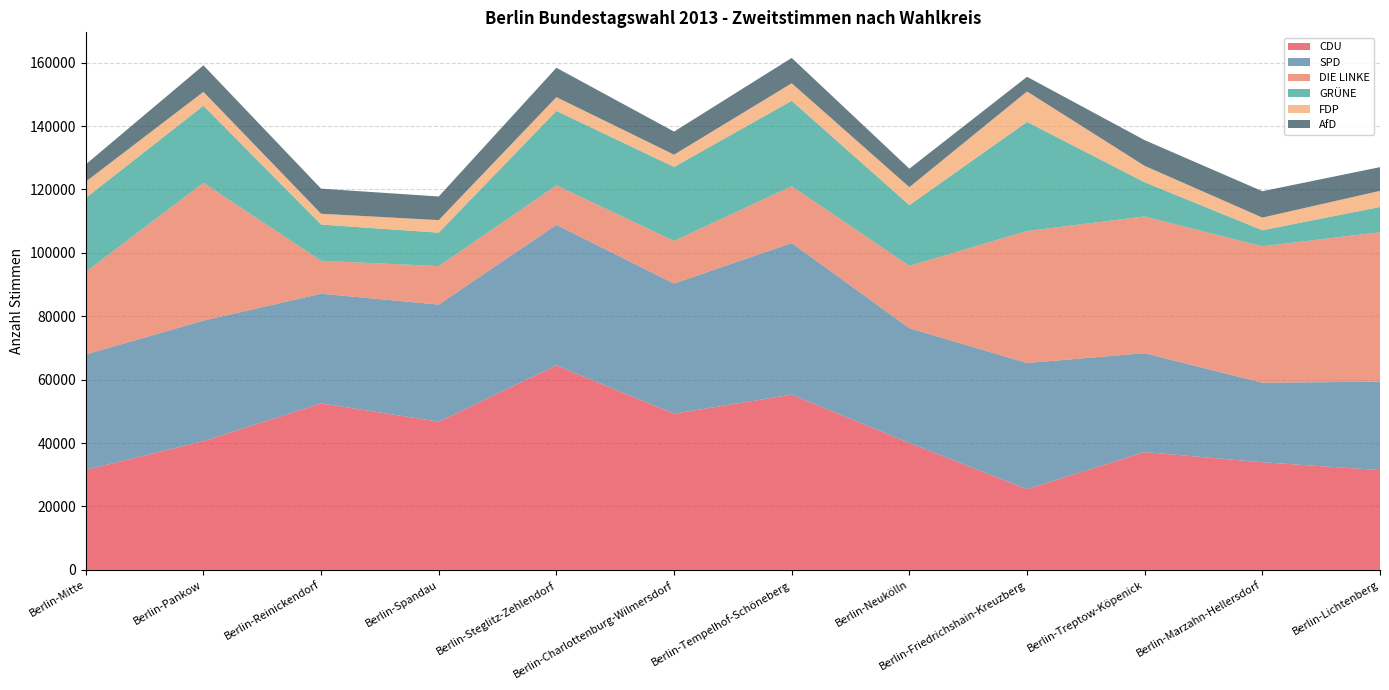

Reading left to right, transcribe all the data shown in this chart.

CDU: Berlin-Mitte=31544	Berlin-Pankow=40617	Berlin-Reinickendorf=52545	Berlin-Spandau=46757	Berlin-Steglitz-Zehlendorf=64500	Berlin-Charlottenburg-Wilmersdorf=49285	Berlin-Tempelhof-Schöneberg=55275	Berlin-Neukölln=40038	Berlin-Friedrichshain-Kreuzberg=25474	Berlin-Treptow-Köpenick=37170	Berlin-Marzahn-Hellersdorf=33947	Berlin-Lichtenberg=31491
SPD: Berlin-Mitte=36403	Berlin-Pankow=38030	Berlin-Reinickendorf=34571	Berlin-Spandau=36932	Berlin-Steglitz-Zehlendorf=44371	Berlin-Charlottenburg-Wilmersdorf=41058	Berlin-Tempelhof-Schöneberg=47834	Berlin-Neukölln=36211	Berlin-Friedrichshain-Kreuzberg=39784	Berlin-Treptow-Köpenick=31204	Berlin-Marzahn-Hellersdorf=25103	Berlin-Lichtenberg=27886
DIE LINKE: Berlin-Mitte=26068	Berlin-Pankow=43472	Berlin-Reinickendorf=10394	Berlin-Spandau=12146	Berlin-Steglitz-Zehlendorf=12426	Berlin-Charlottenburg-Wilmersdorf=13446	Berlin-Tempelhof-Schöneberg=17937	Berlin-Neukölln=19677	Berlin-Friedrichshain-Kreuzberg=41639	Berlin-Treptow-Köpenick=43118	Berlin-Marzahn-Hellersdorf=43026	Berlin-Lichtenberg=47158
GRÜNE: Berlin-Mitte=23329	Berlin-Pankow=24300	Berlin-Reinickendorf=11427	Berlin-Spandau=10542	Berlin-Steglitz-Zehlendorf=23487	Berlin-Charlottenburg-Wilmersdorf=23324	Berlin-Tempelhof-Schöneberg=26941	Berlin-Neukölln=19156	Berlin-Friedrichshain-Kreuzberg=34420	Berlin-Treptow-Köpenick=10787	Berlin-Marzahn-Hellersdorf=5068	Berlin-Lichtenberg=7956
FDP: Berlin-Mitte=5134	Berlin-Pankow=4380	Berlin-Reinickendorf=3417	Berlin-Spandau=3960	Berlin-Steglitz-Zehlendorf=4358	Berlin-Charlottenburg-Wilmersdorf=3872	Berlin-Tempelhof-Schöneberg=5526	Berlin-Neukölln=5654	Berlin-Friedrichshain-Kreuzberg=9612	Berlin-Treptow-Köpenick=5176	Berlin-Marzahn-Hellersdorf=3996	Berlin-Lichtenberg=5072
AfD: Berlin-Mitte=5443	Berlin-Pankow=8372	Berlin-Reinickendorf=7906	Berlin-Spandau=7458	Berlin-Steglitz-Zehlendorf=9257	Berlin-Charlottenburg-Wilmersdorf=7276	Berlin-Tempelhof-Schöneberg=7988	Berlin-Neukölln=5832	Berlin-Friedrichshain-Kreuzberg=4623	Berlin-Treptow-Köpenick=8106	Berlin-Marzahn-Hellersdorf=8319	Berlin-Lichtenberg=7480